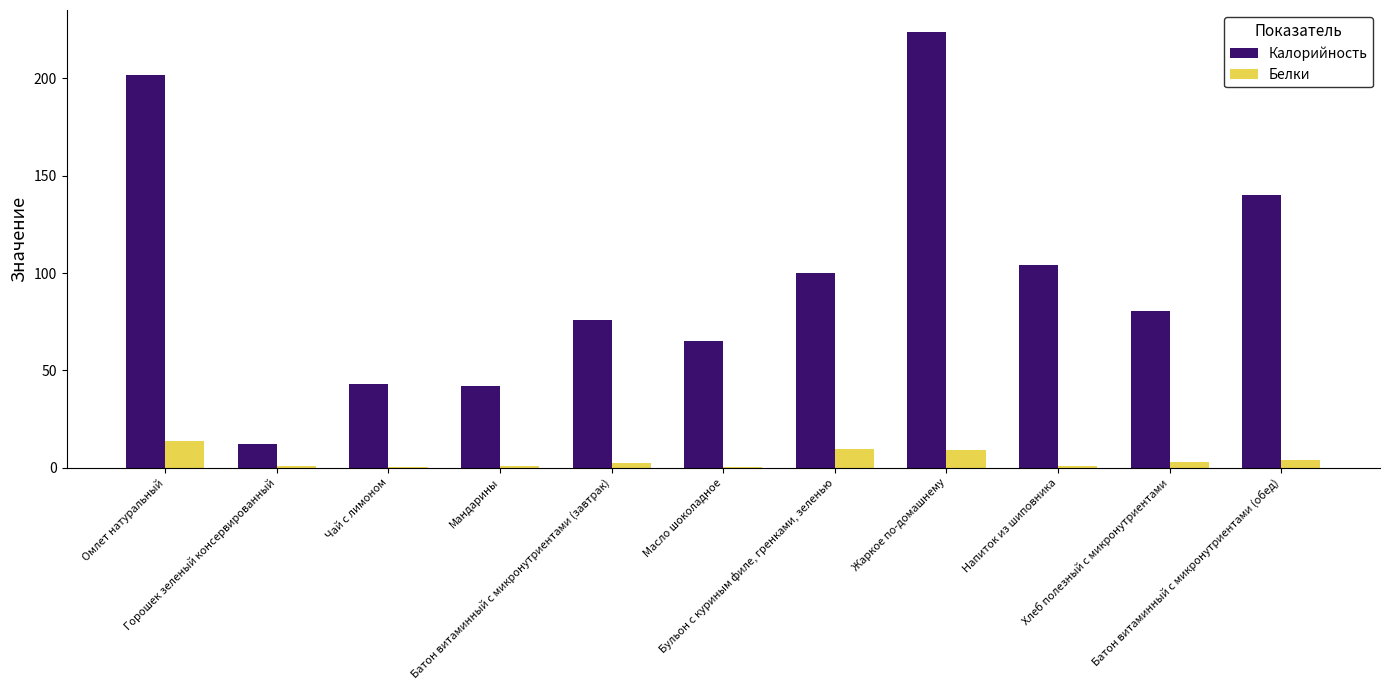

What is the difference between the Белки values at Чай с лимоном and Омлет натуральный?

13.6